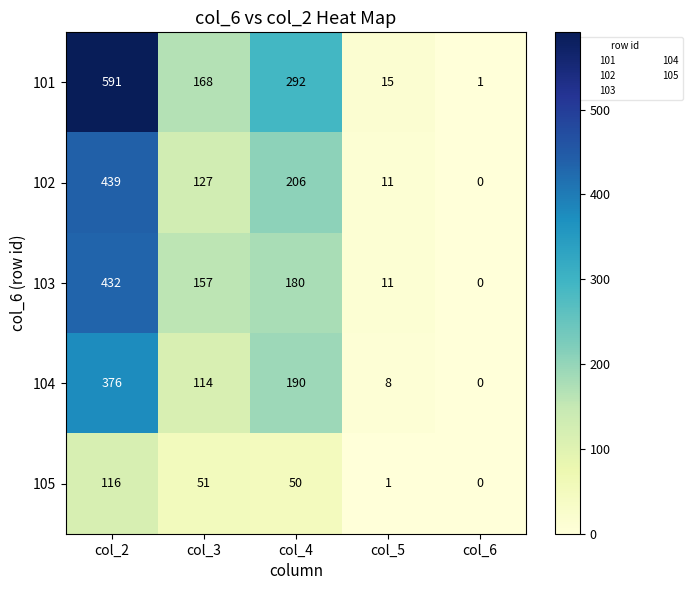

Is it true that 103 equals 701 at col_2?

False